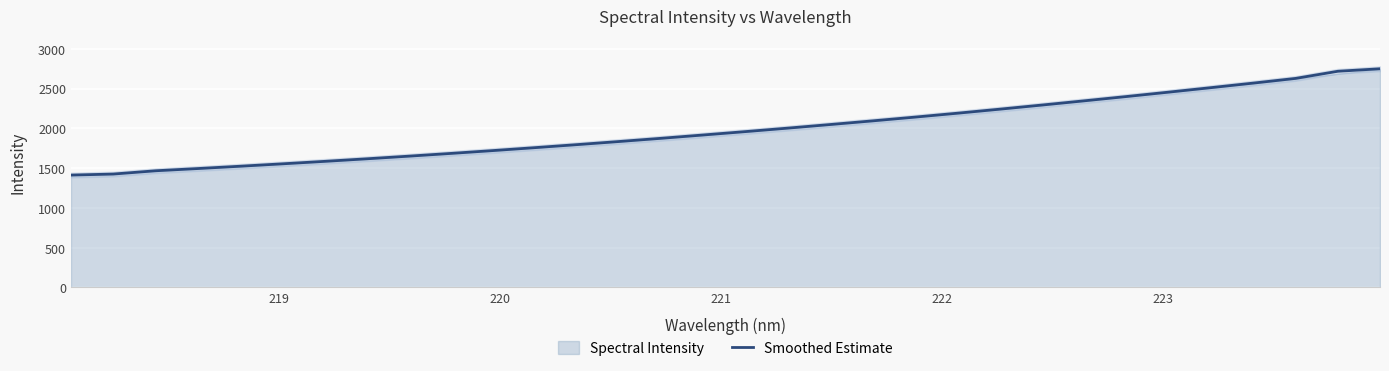

What is the maximum value for Smoothed Estimate?

2747.9